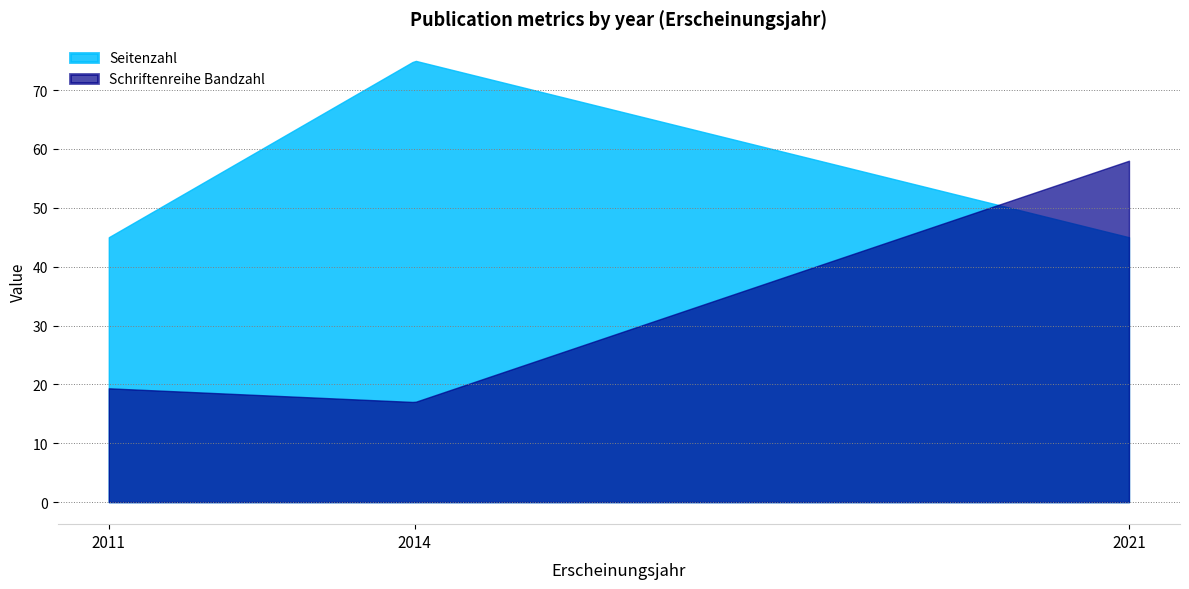

Where is the first local maximum for Seitenzahl?

2014